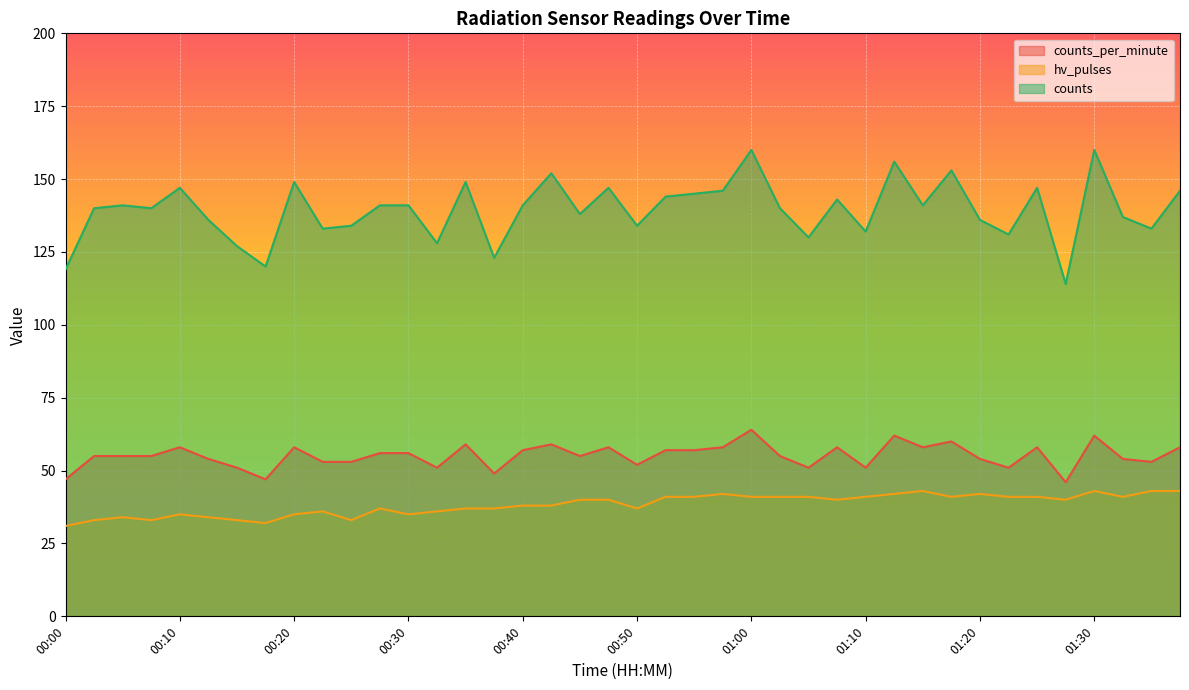

At which category does hv_pulses reach its first local peak?

00:05